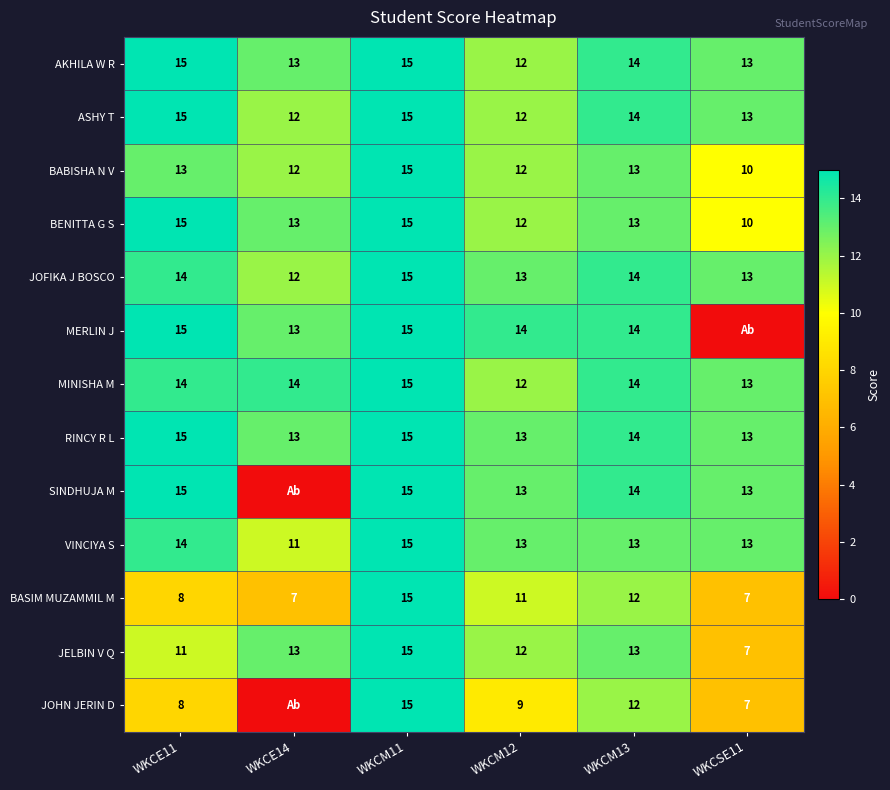

Read the VINCIYA S value at WKCE11.

14